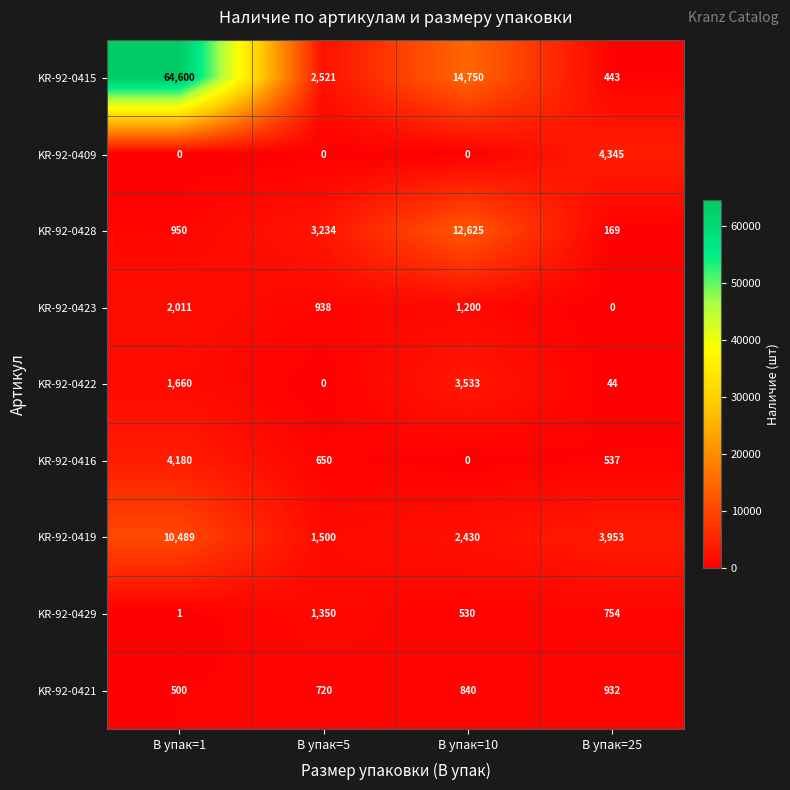

True or false: KR-92-0421 has a value of 325 at В упак=25.

False